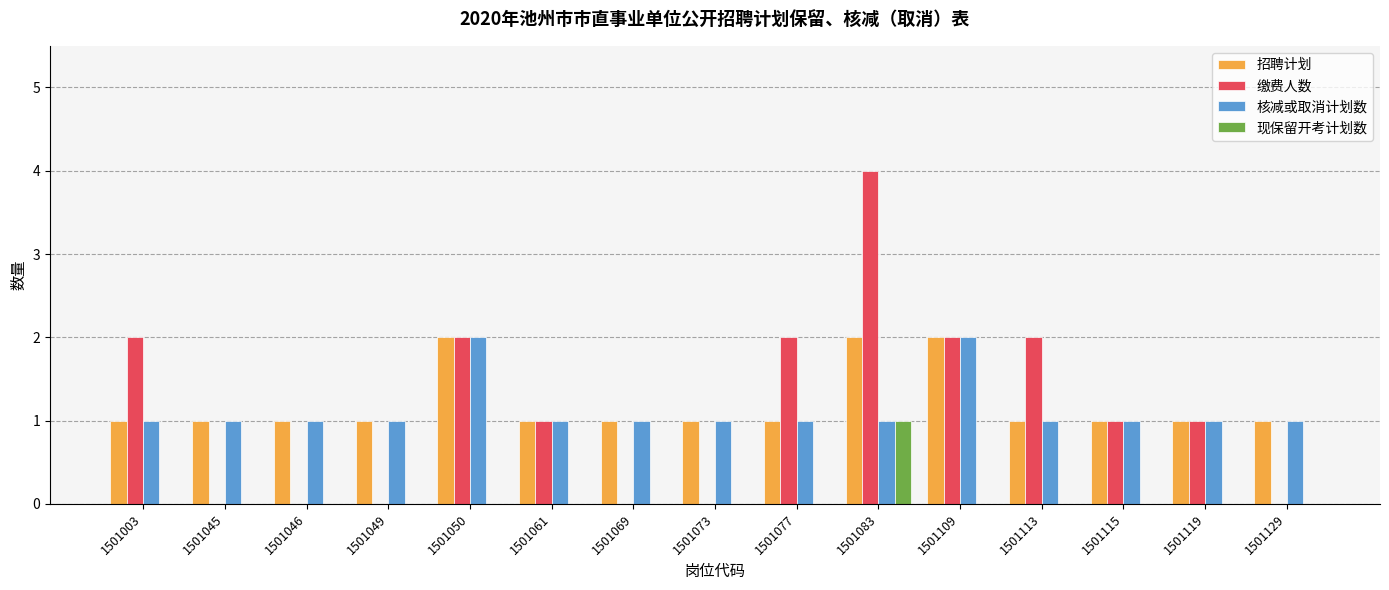

What is the total value across all series at 1501049?

2